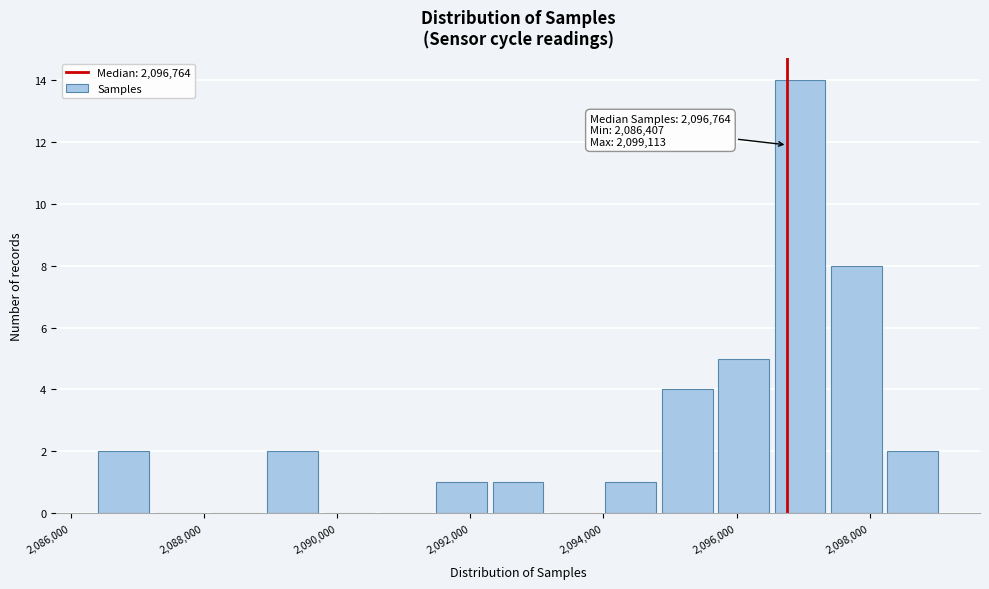

Which range on the x-axis has the tallest bar?

2096600 to 2097400